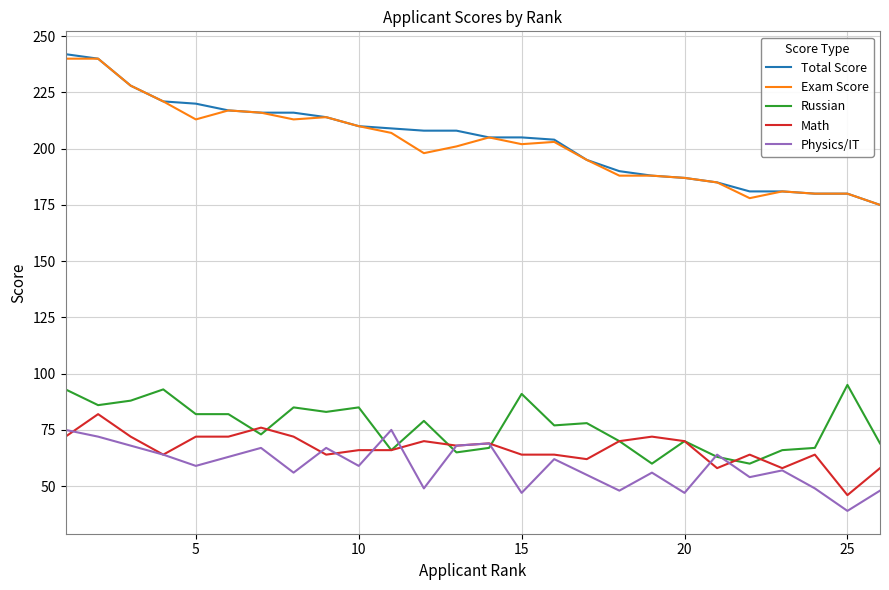

True or false: Russian and Exam Score intersect in this chart.

False